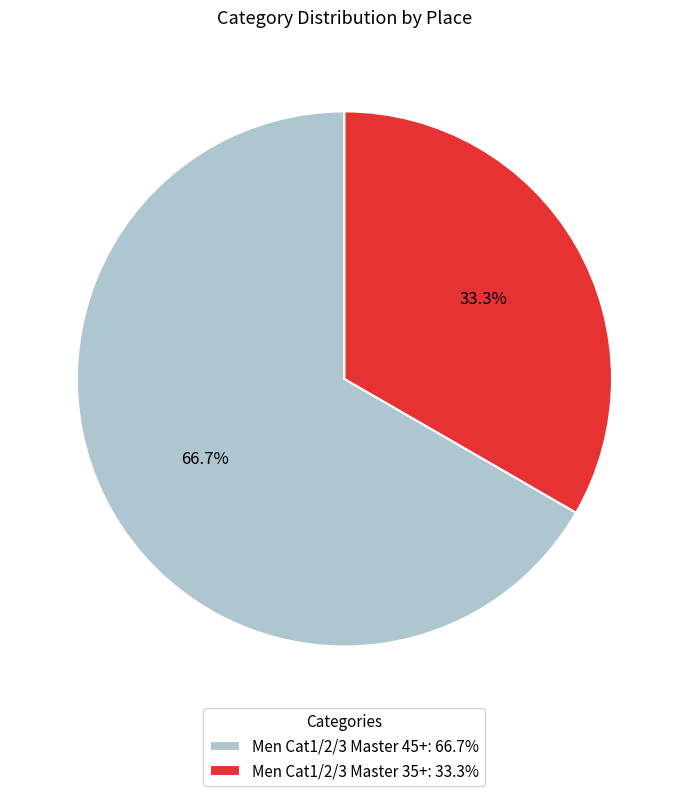

To the nearest percent, what is the combined percentage of Men Cat1/2/3 Master 45+ and Men Cat1/2/3 Master 35+?

100%